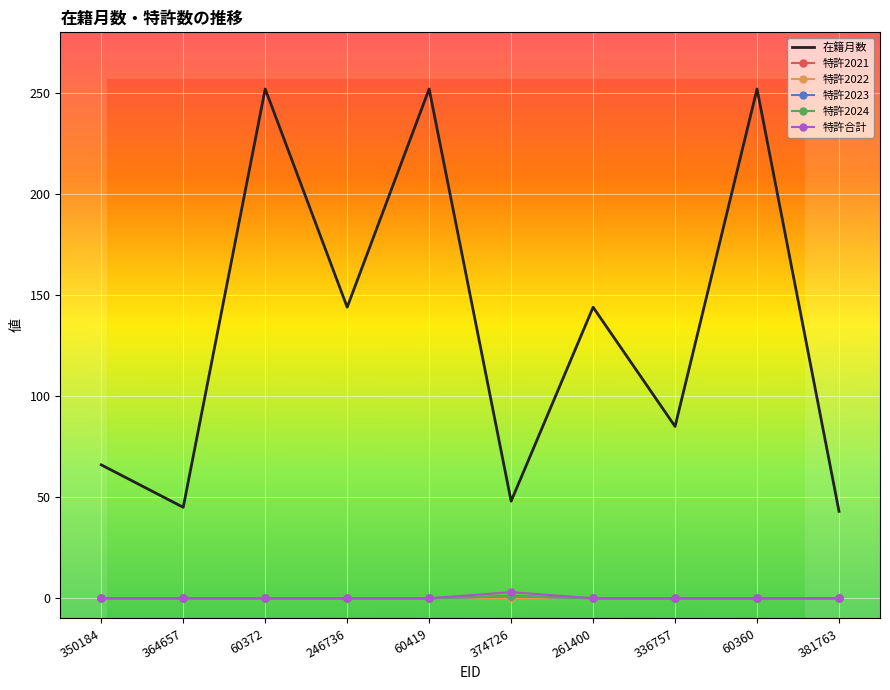

Reading left to right, transcribe all the data shown in this chart.

在籍月数: 350184=66	364657=45	60372=252	246736=144	60419=252	374726=48	261400=144	336757=85	60360=252	381763=43
特許2021: 350184=0	364657=0	60372=0	246736=0	60419=0	374726=1	261400=0	336757=0	60360=0	381763=0
特許2022: 350184=0	364657=0	60372=0	246736=0	60419=0	374726=0	261400=0	336757=0	60360=0	381763=0
特許2023: 350184=0	364657=0	60372=0	246736=0	60419=0	374726=1	261400=0	336757=0	60360=0	381763=0
特許2024: 350184=0	364657=0	60372=0	246736=0	60419=0	374726=1	261400=0	336757=0	60360=0	381763=0
特許合計: 350184=0	364657=0	60372=0	246736=0	60419=0	374726=3	261400=0	336757=0	60360=0	381763=0